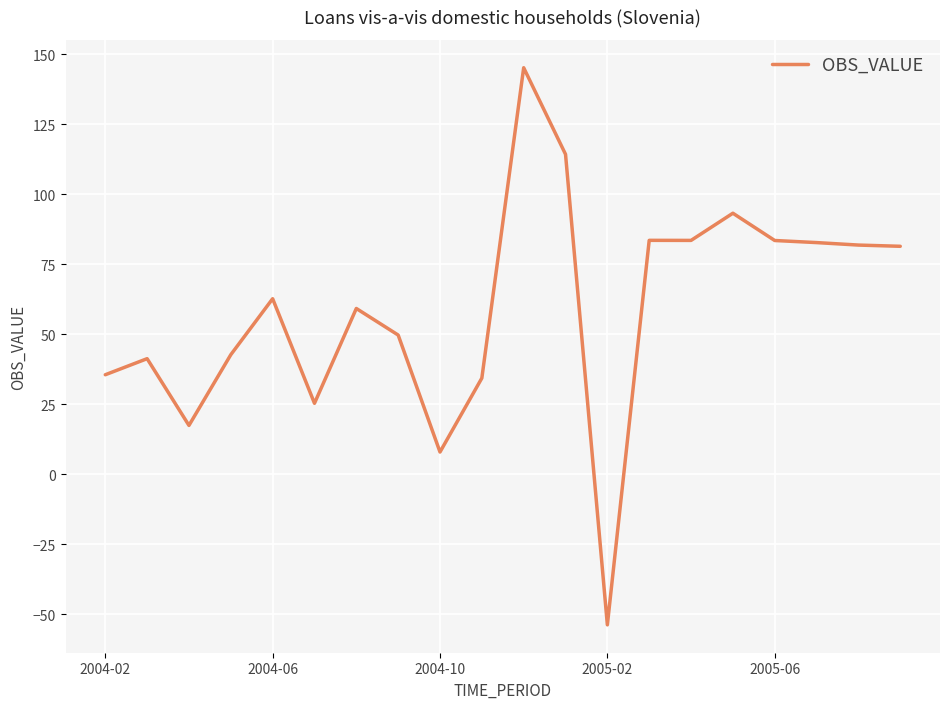

How many values are above zero?

19